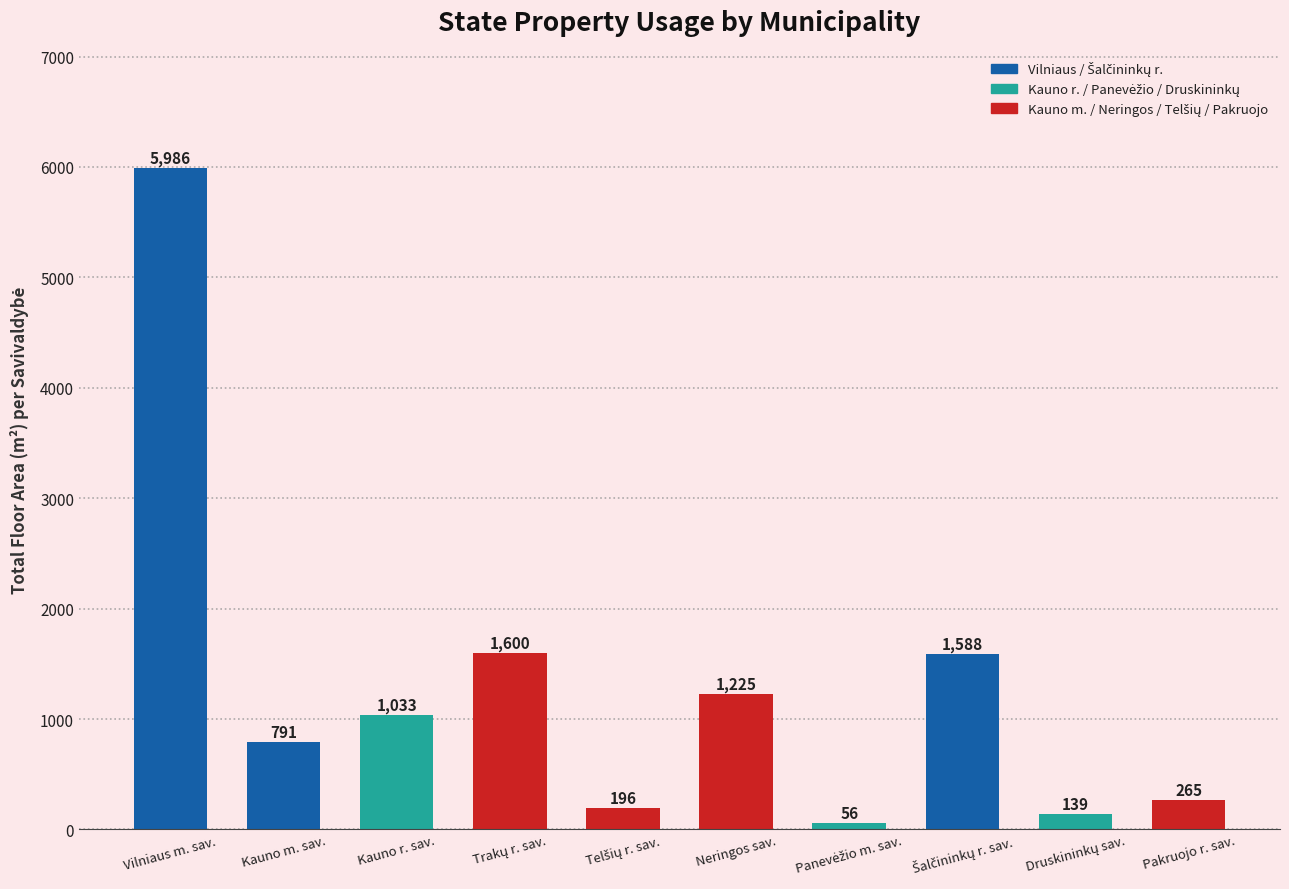

Approximately how many times larger is the value at Neringos sav. compared to Kauno r. sav.?

1.2